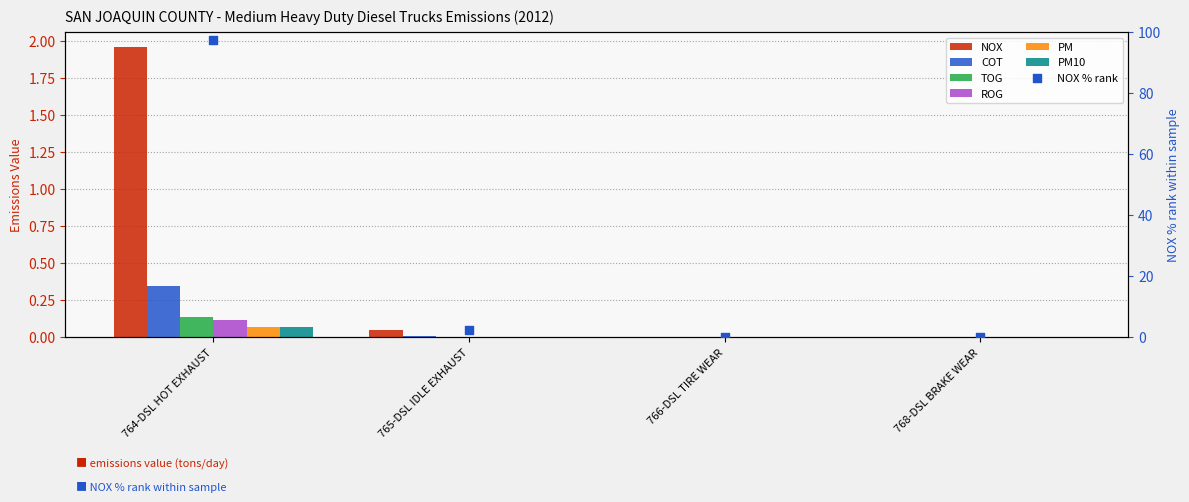

What is the total value across all series at 765-DSL IDLE EXHAUST?

0.1